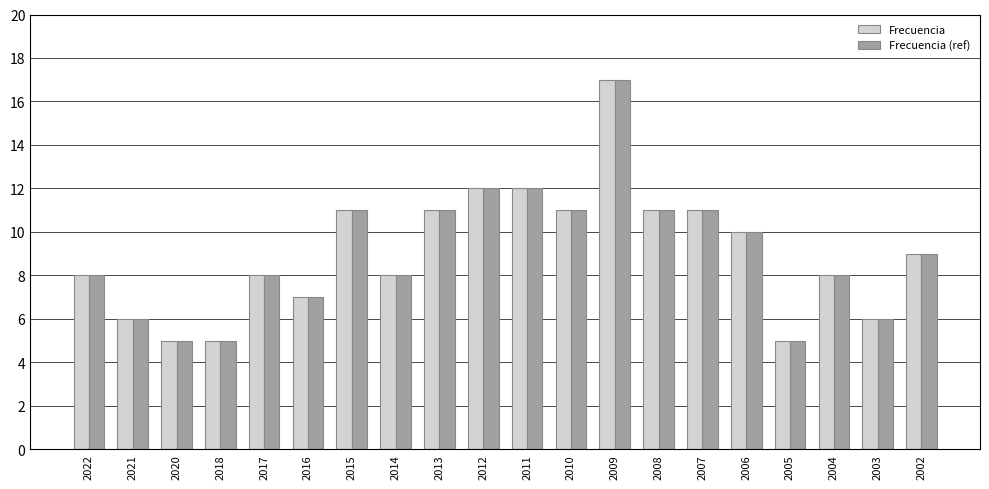

What is the total value across all series at 2018?

10